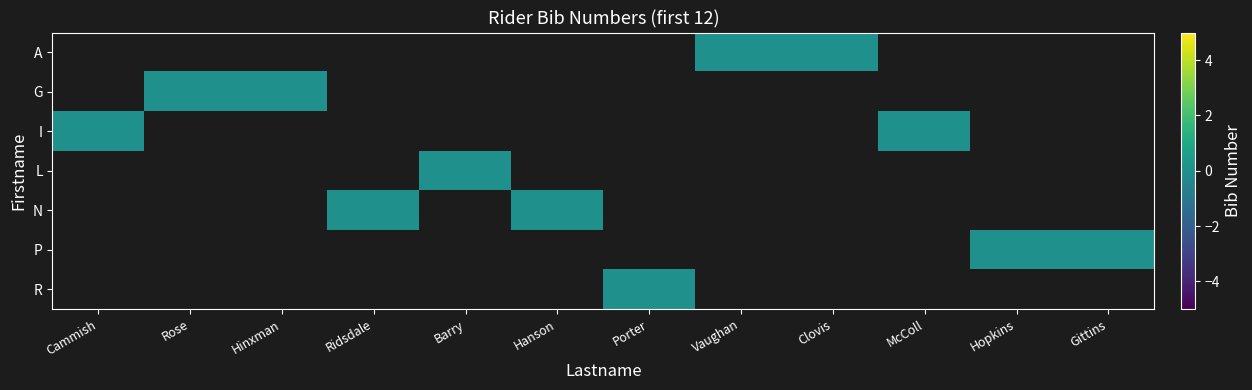

Rank the series by their average value, from lowest to highest.

A, G, I, L, N, P, R